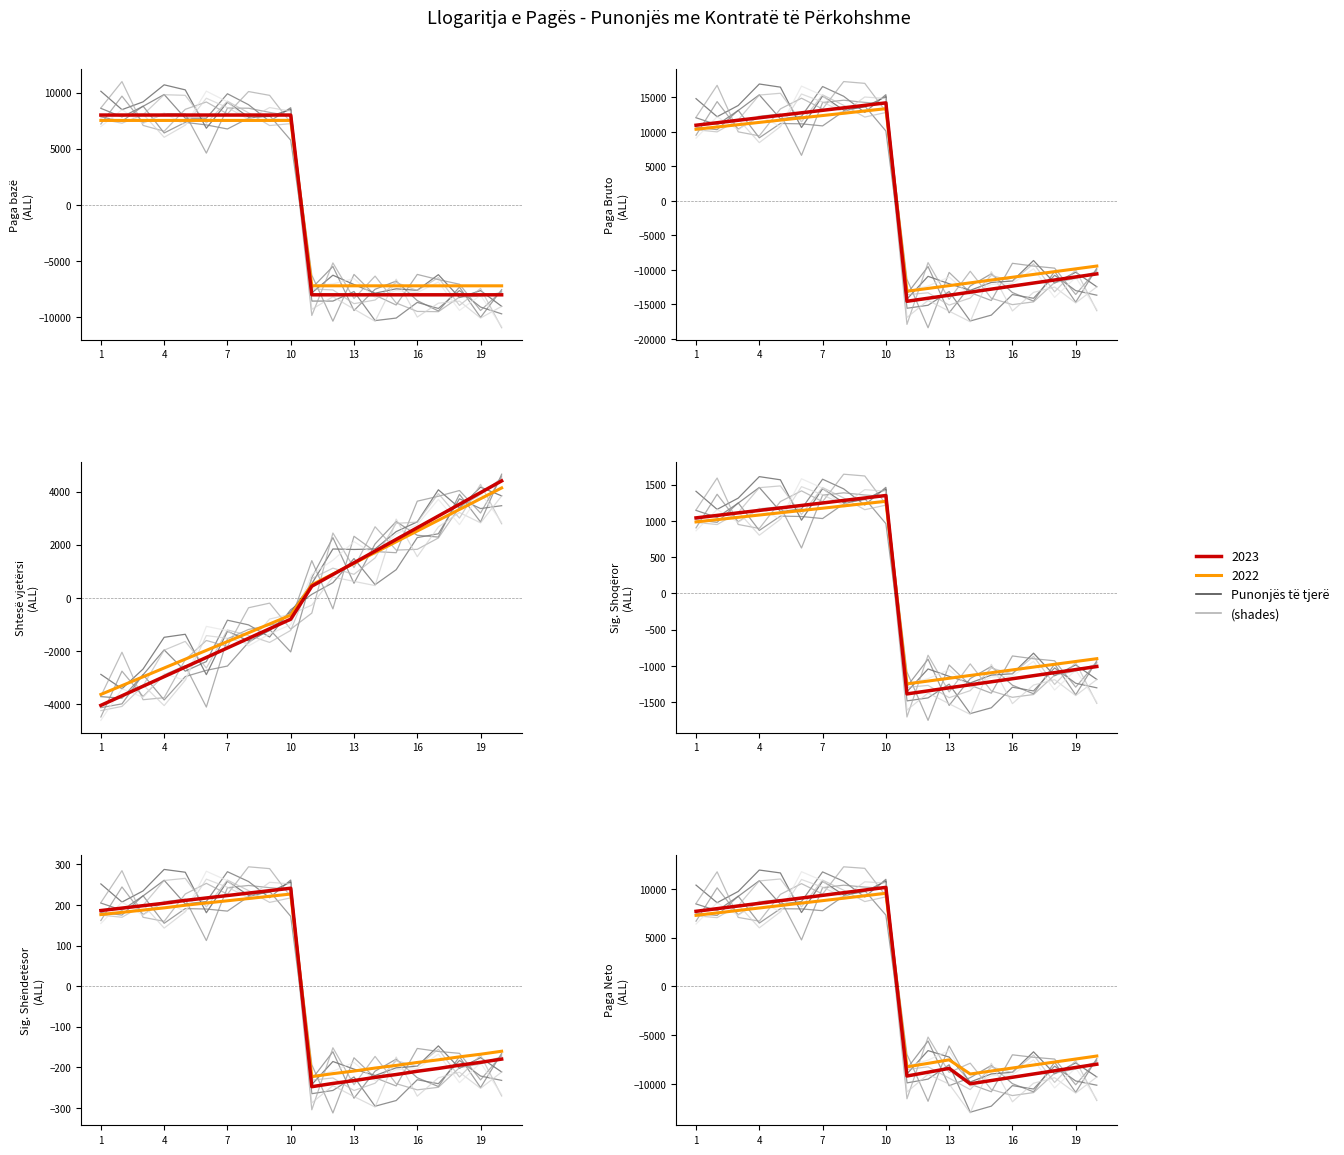

At which category does the chart reach its minimum across all series?

11